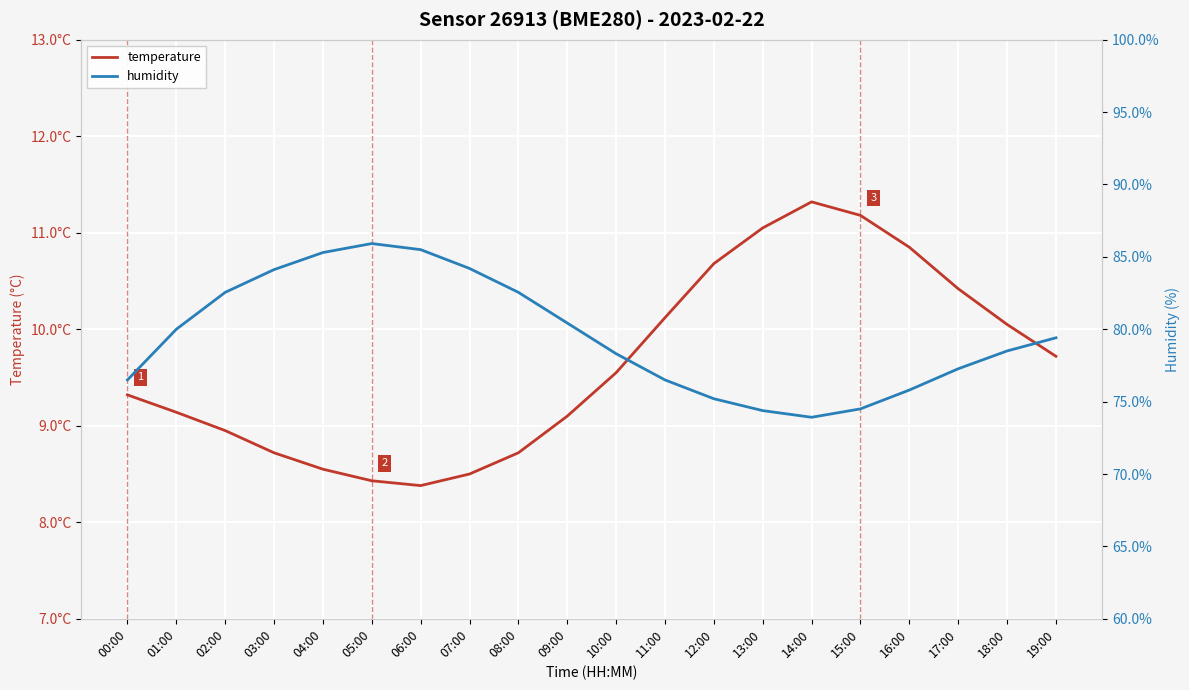

True or false: temperature has a value of 9.3 at 00:00.

True